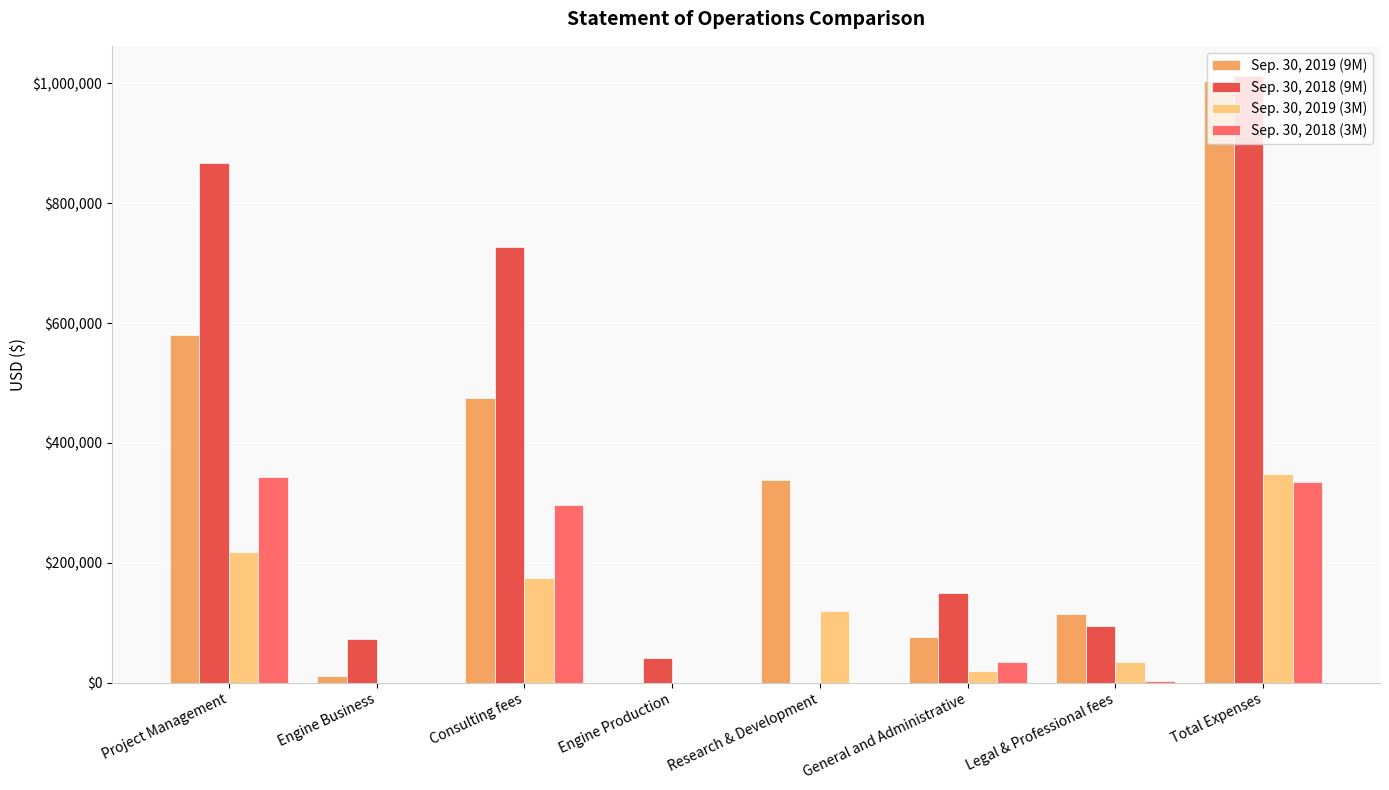

The value of Sep. 30, 2019 (3M) at Research & Development is 25214. True or false?

False